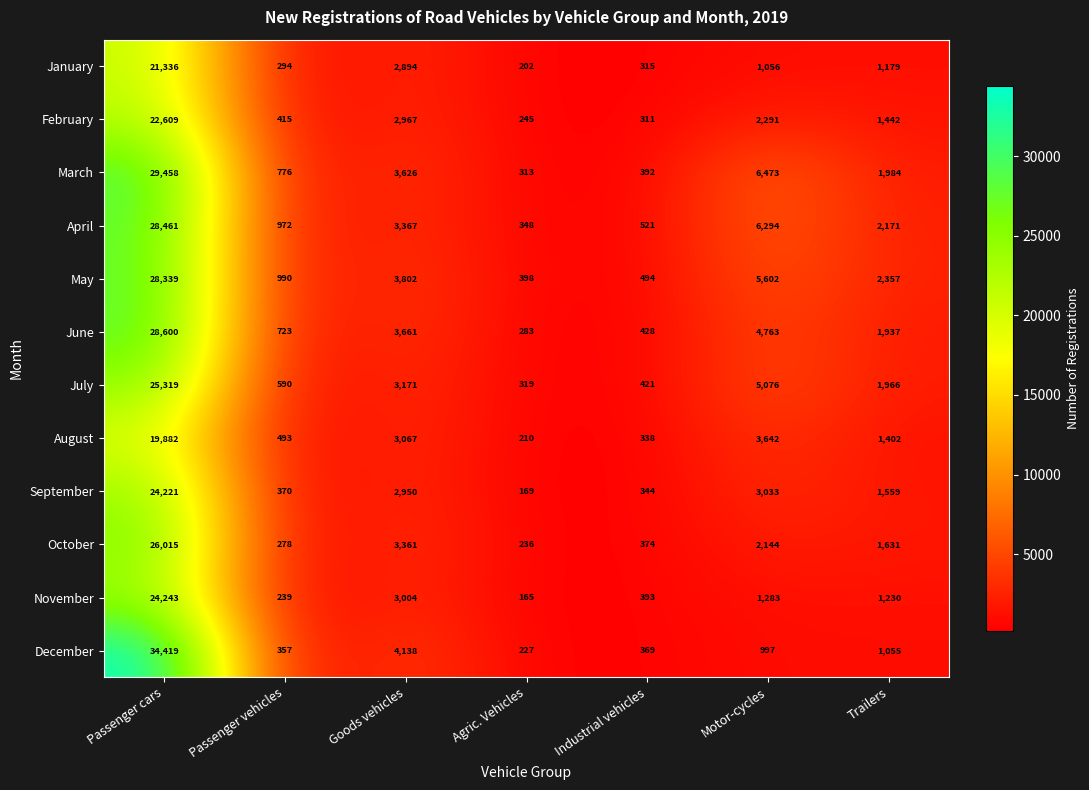

At which label does December first exceed 997?

Passenger cars